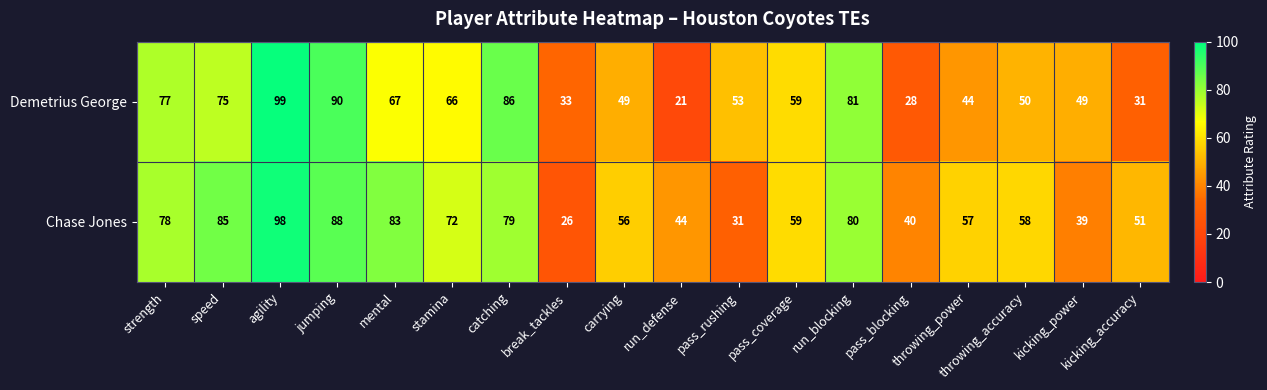

Which series has the largest total across all categories?

Chase Jones